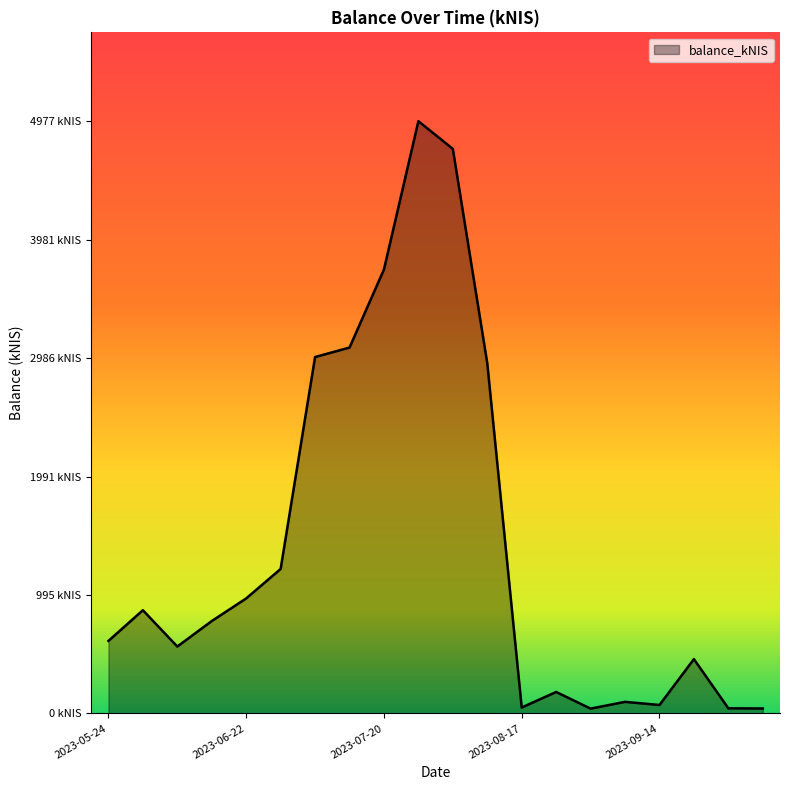

How many interior local peaks (higher than both neighbors) does the data have?

5